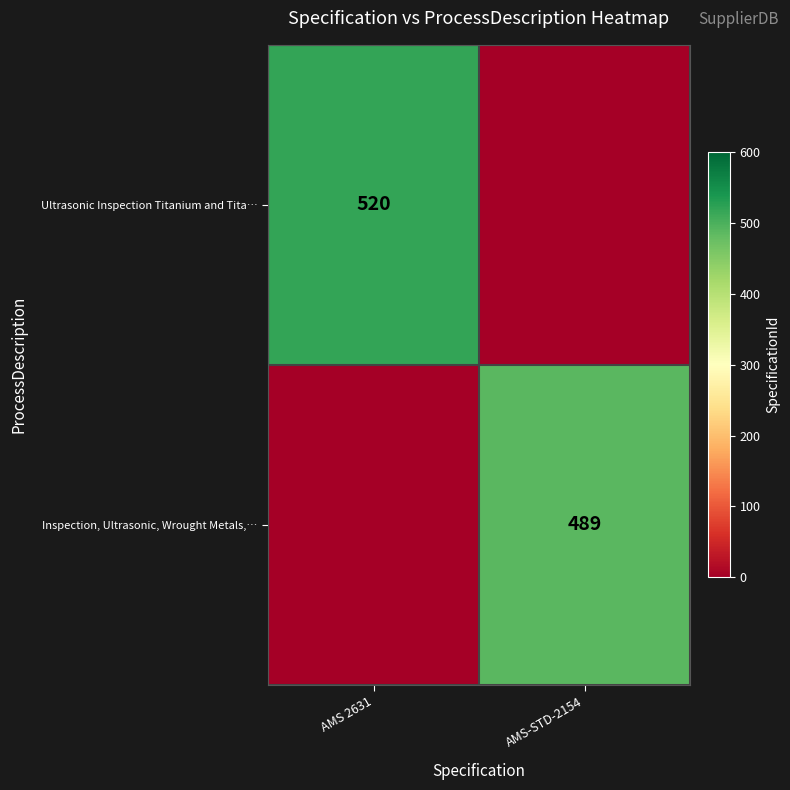

The Ultrasonic Inspection Titanium and Tita… series shows 520 at AMS 2631. True or false?

True